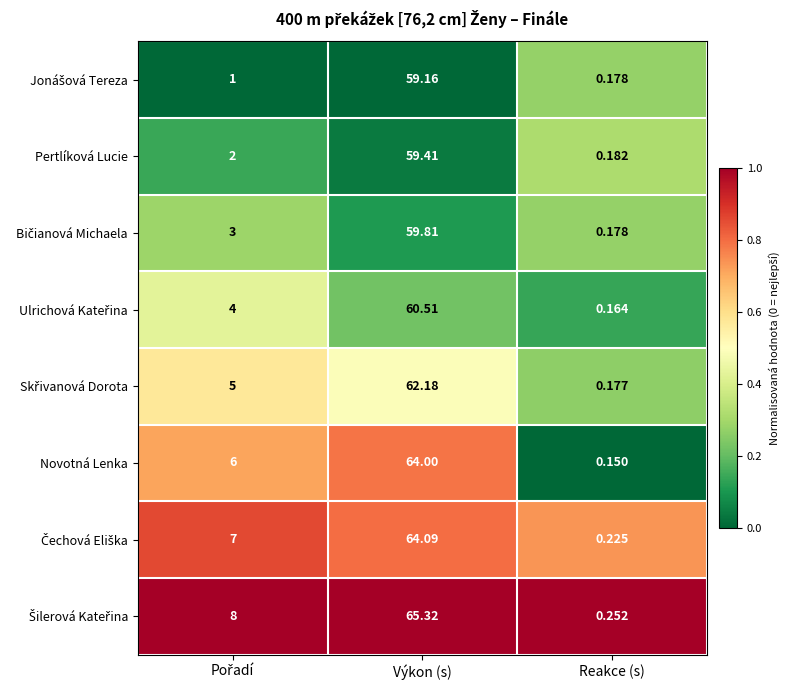

At which label does Pertlíková Lucie reach its peak?

Výkon (s)